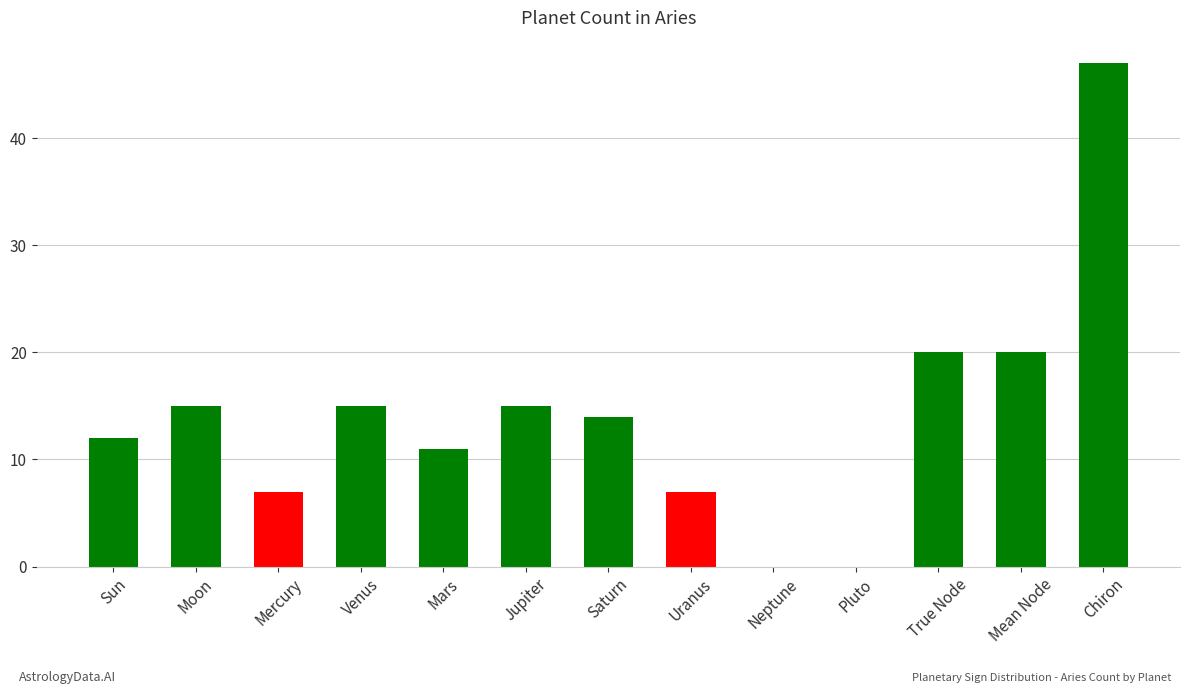

The chart shows a value of 12 at Sun. True or false?

True